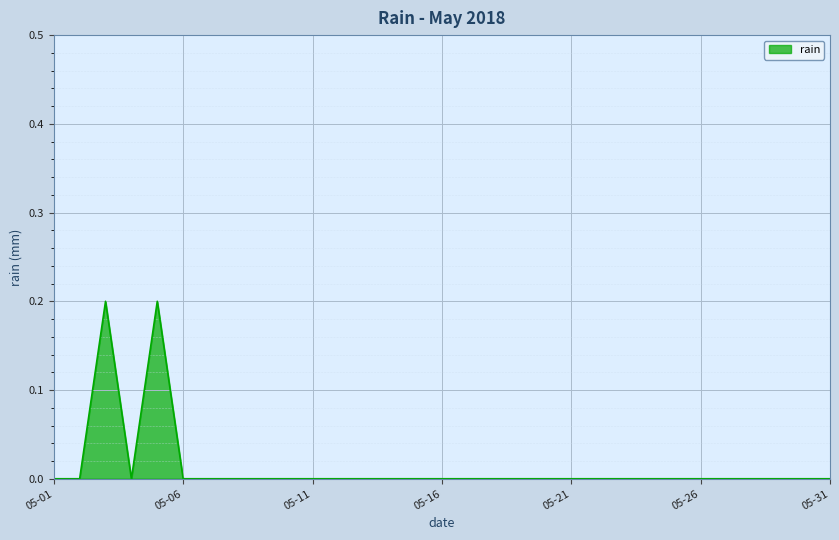

How many interior local peaks (higher than both neighbors) does the data have?

2